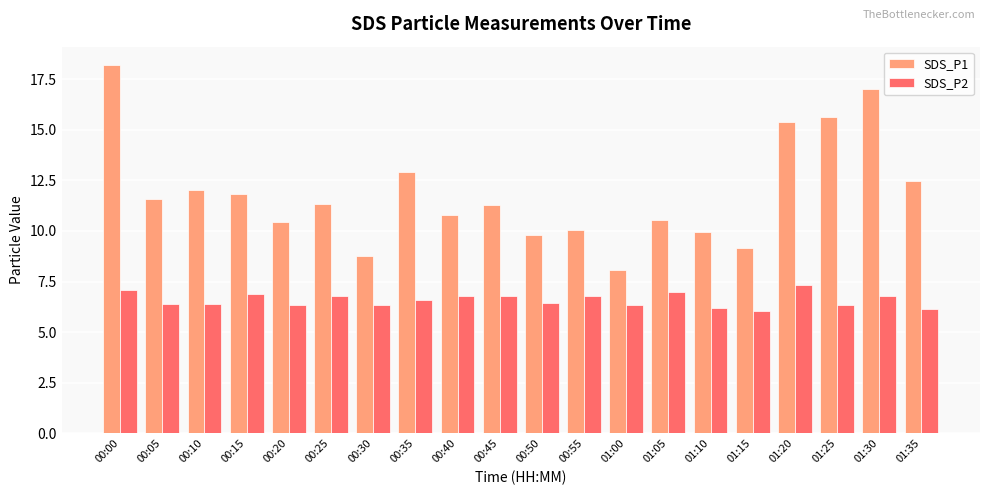

Which series has the widest spread of values?

SDS_P1